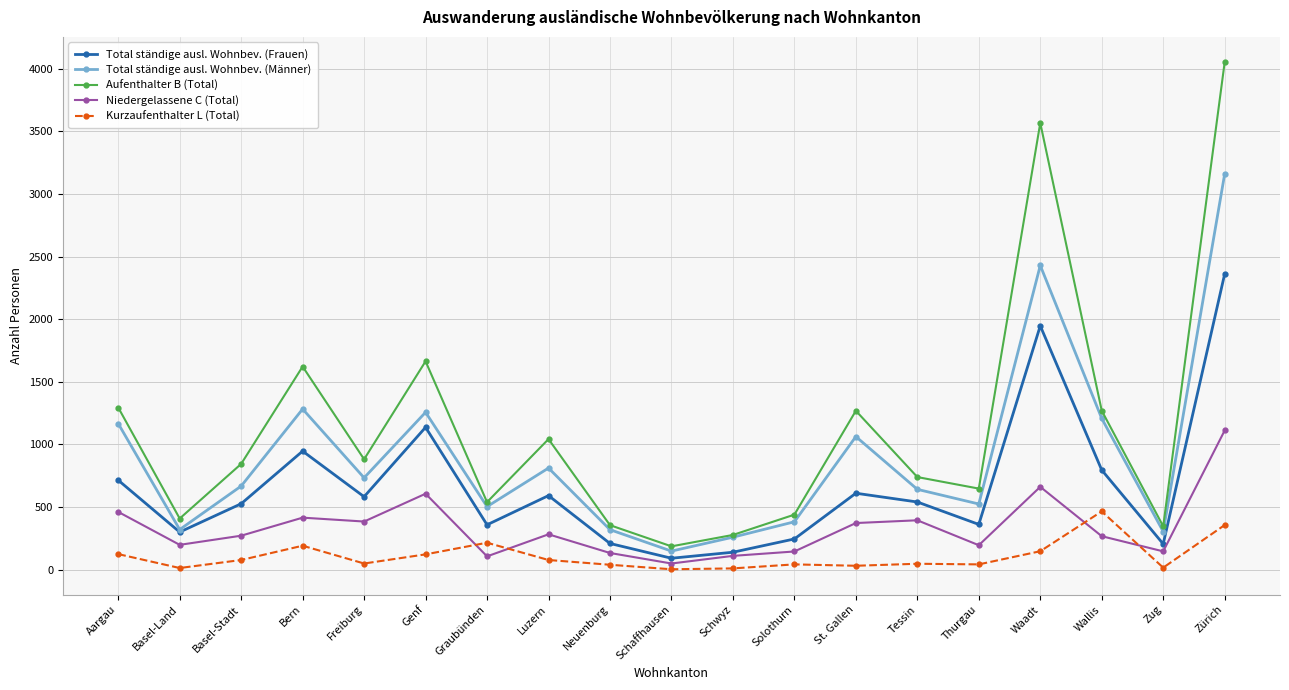

What is the difference between the second highest and minimum values in the Niedergelassene C (Total) series?

612